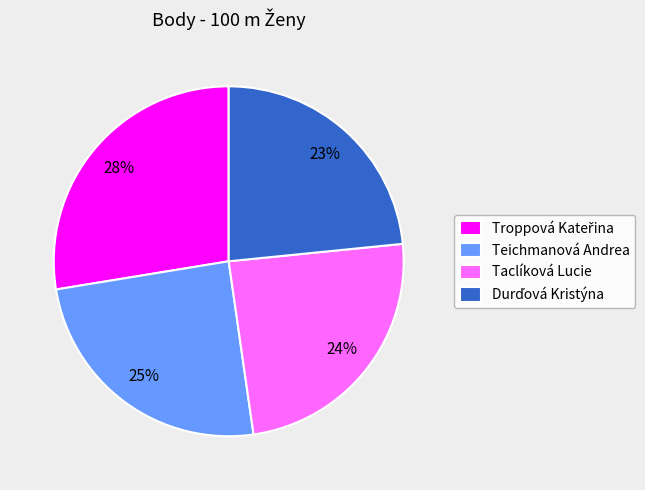

Does any single category account for the majority?

No